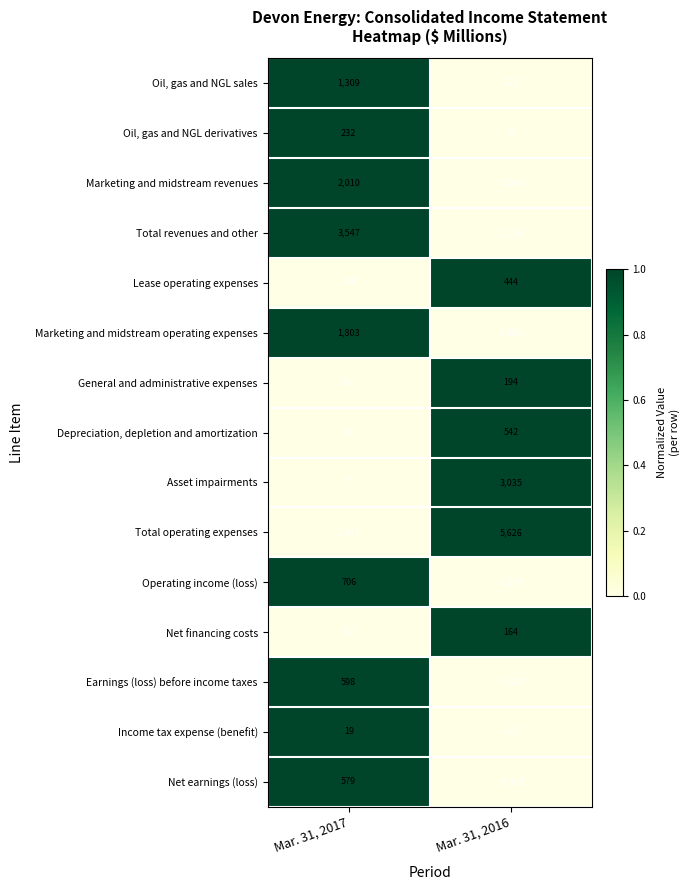

Reading left to right, extract all data points from this chart.

Oil, gas and NGL sales: 1309	825
Oil, gas and NGL derivatives: 232	33
Marketing and midstream revenues: 2010	1268
Total revenues and other: 3547	2126
Lease operating expenses: 386	444
Marketing and midstream operating expenses: 1803	1066
General and administrative expenses: 181	194
Depreciation, depletion and amortization: 381	542
Asset impairments: 7	3035
Total operating expenses: 2841	5626
Operating income (loss): 706	-3500
Net financing costs: 127	164
Earnings (loss) before income taxes: 598	-3685
Income tax expense (benefit): 19	-217
Net earnings (loss): 579	-3468